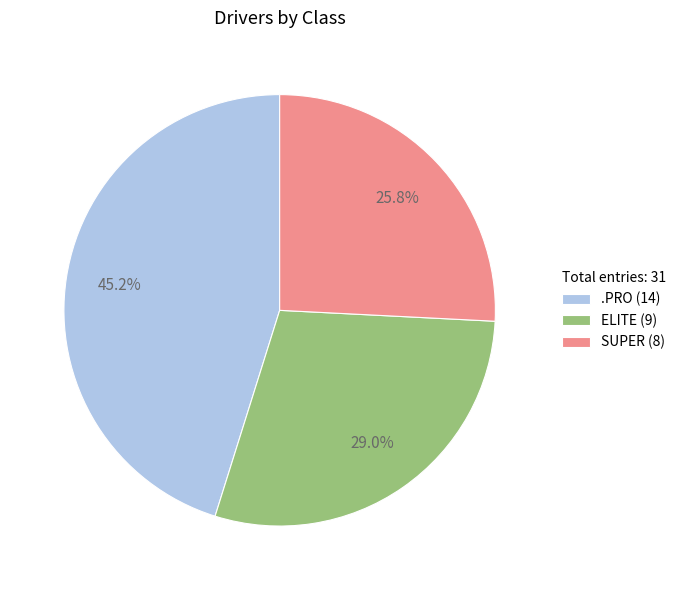

Rank the categories by value from lowest to highest.

SUPER (8), ELITE (9), .PRO (14)